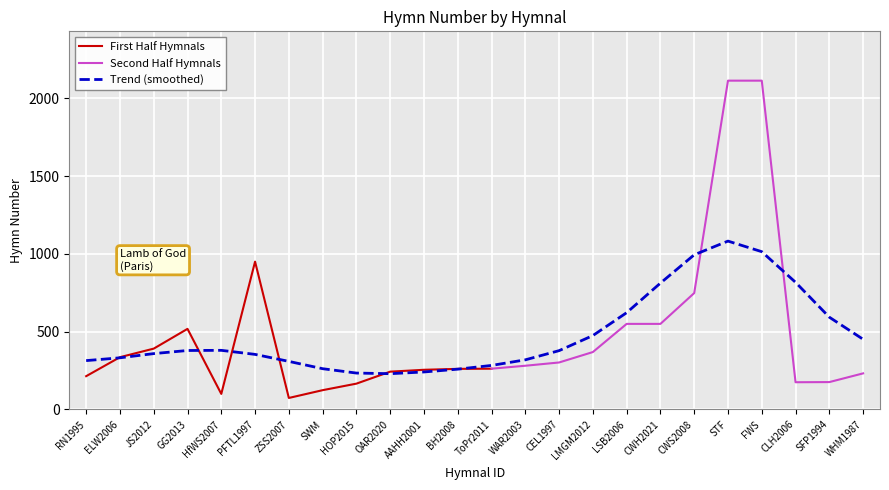

Where is the first local minimum?

HfWS2007